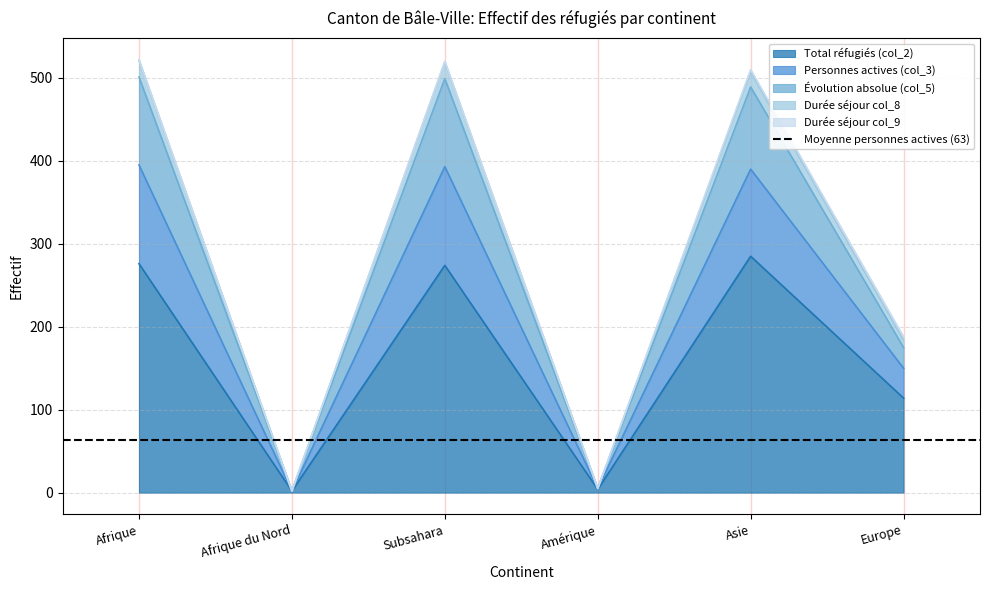

What is the smallest value displayed?

2